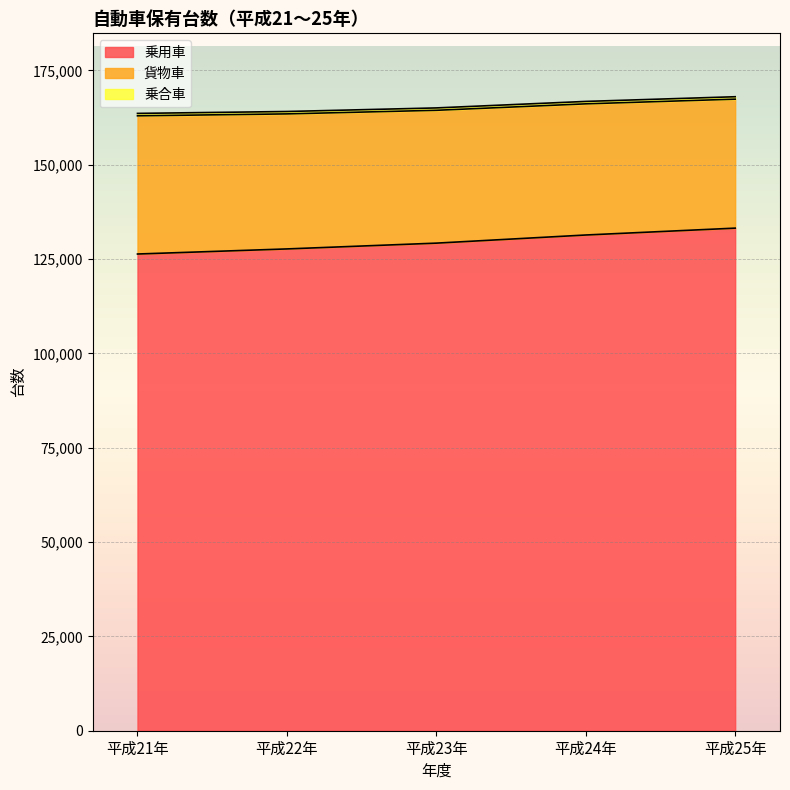

List the series in order of their peak value, highest first.

乗用車, 貨物車, 乗合車